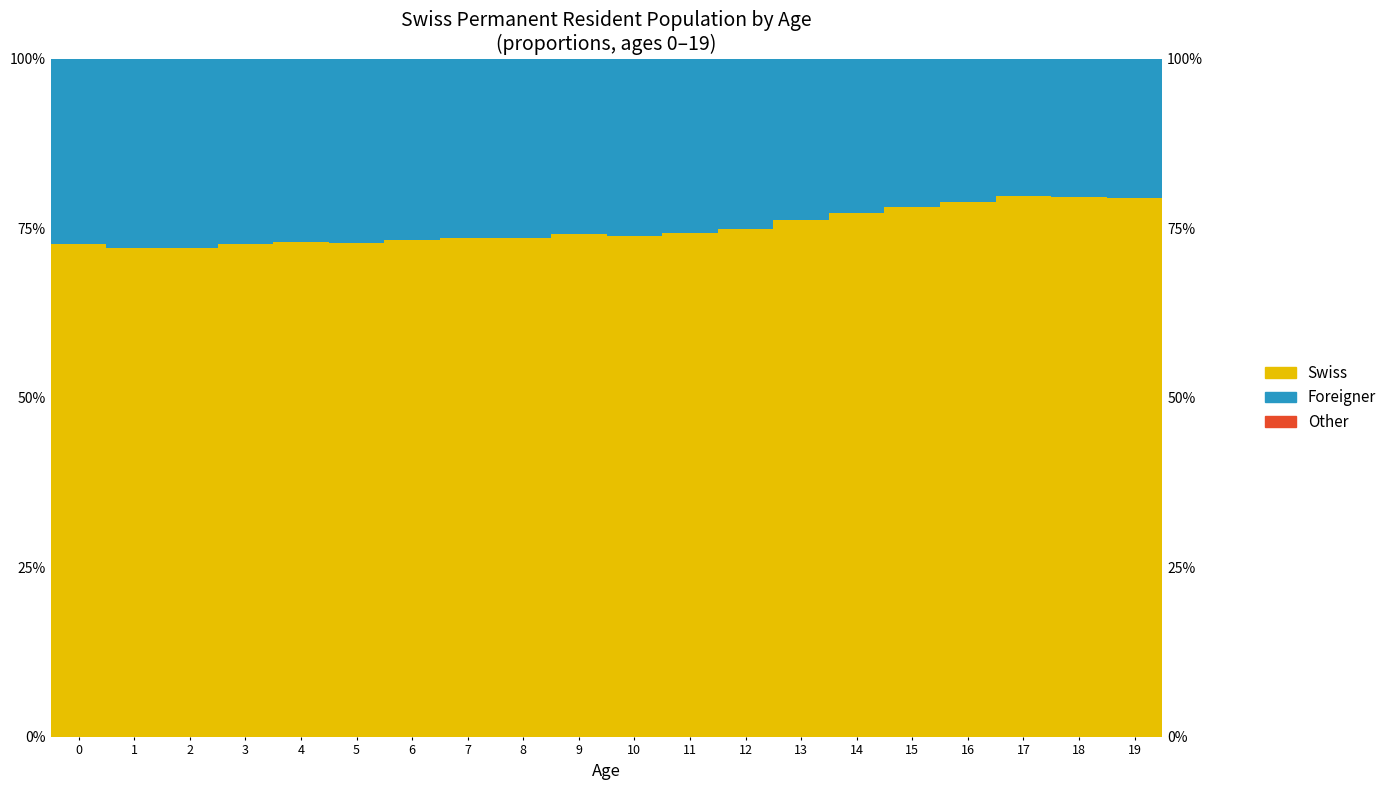

Rank the series by their average value, from lowest to highest.

Other, Foreigner, Swiss